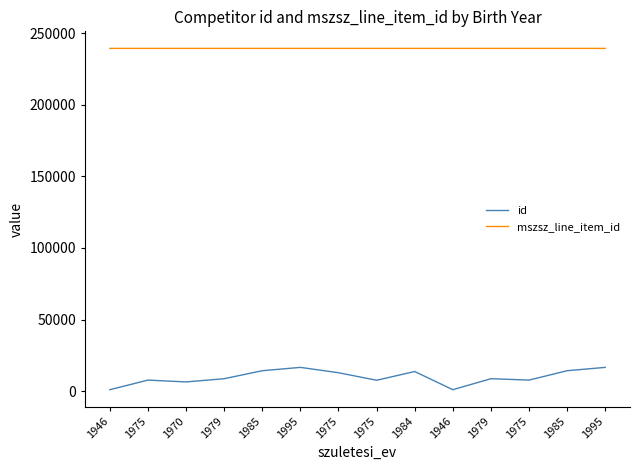

What are all the series names shown in the legend?

id, mszsz_line_item_id